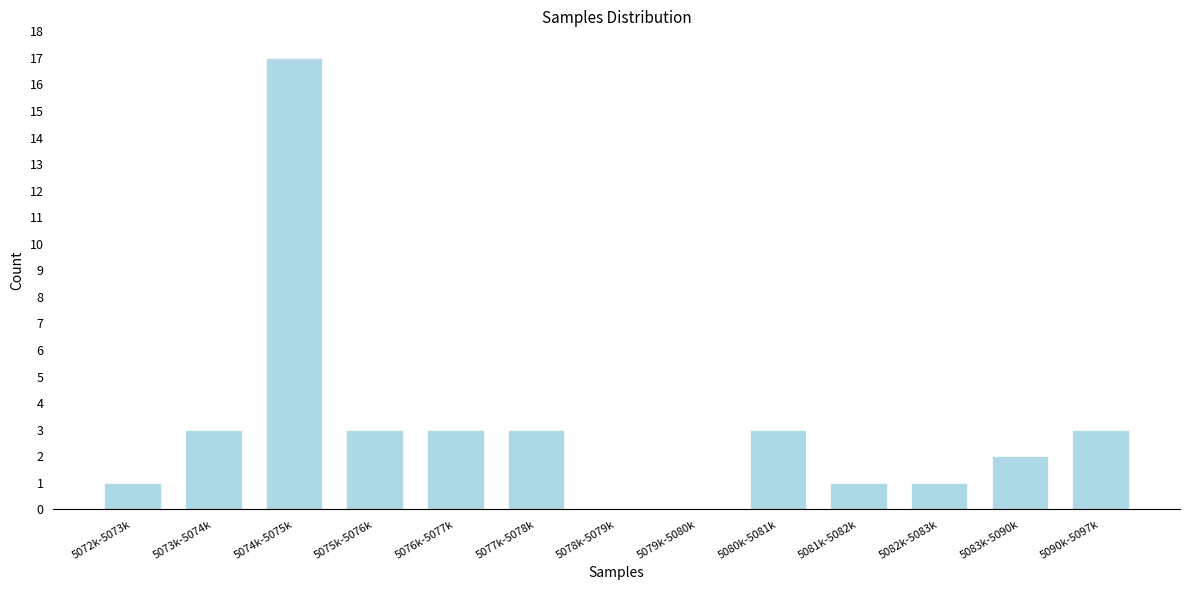

Reading right to left, extract all data points from this chart.

5090k-5097k=3	5083k-5090k=2	5082k-5083k=1	5081k-5082k=1	5080k-5081k=3	5079k-5080k=0	5078k-5079k=0	5077k-5078k=3	5076k-5077k=3	5075k-5076k=3	5074k-5075k=17	5073k-5074k=3	5072k-5073k=1